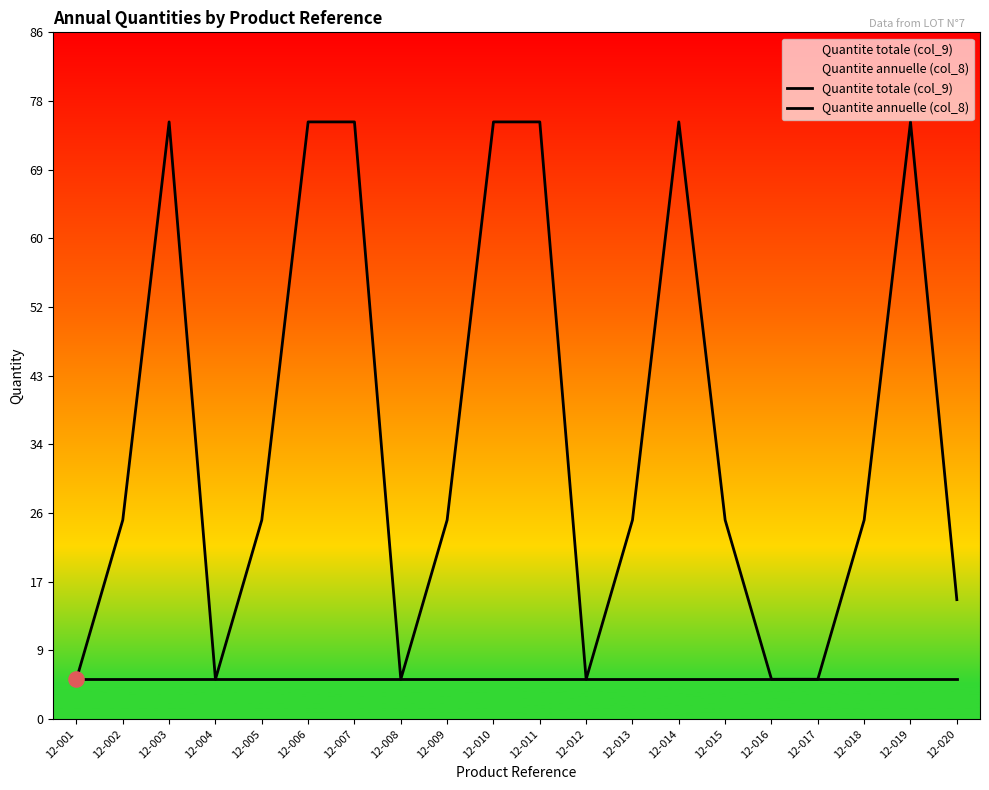

At which category is the sum across all series the highest?

12-003